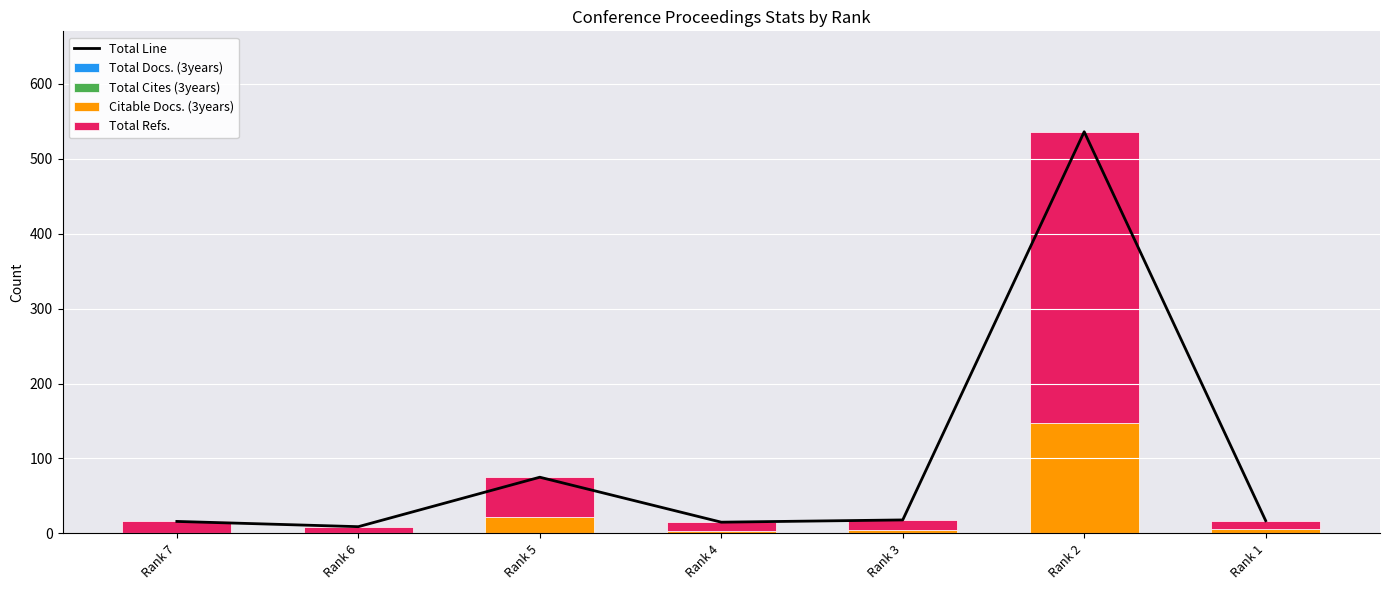

Reading left to right, list all the values displayed in this chart.

Total Line: 16	9	75	15	18	536	17
Total Docs. (3years): 0	0	0	0	0	0	0
Total Cites (3years): 0	0	0	0	0	0	0
Citable Docs. (3years): 0	0	22	3	5	148	6
Total Refs.: 16	9	53	12	13	388	11